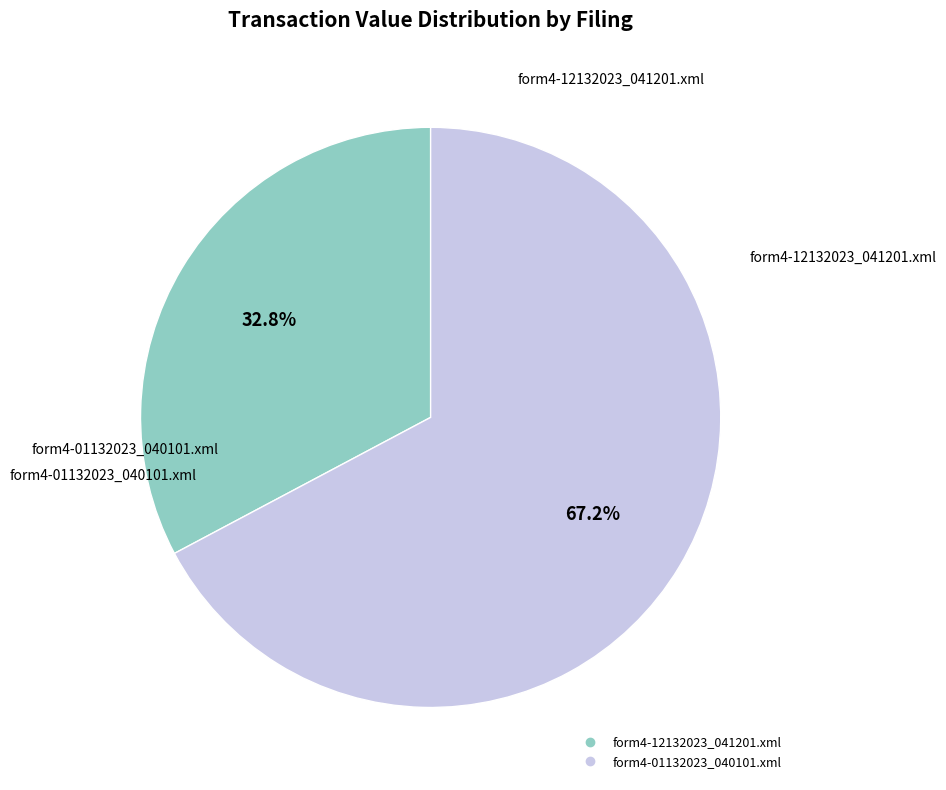

What percentage do form4-01132023_040101.xml and form4-12132023_041201.xml together represent?

100.0%